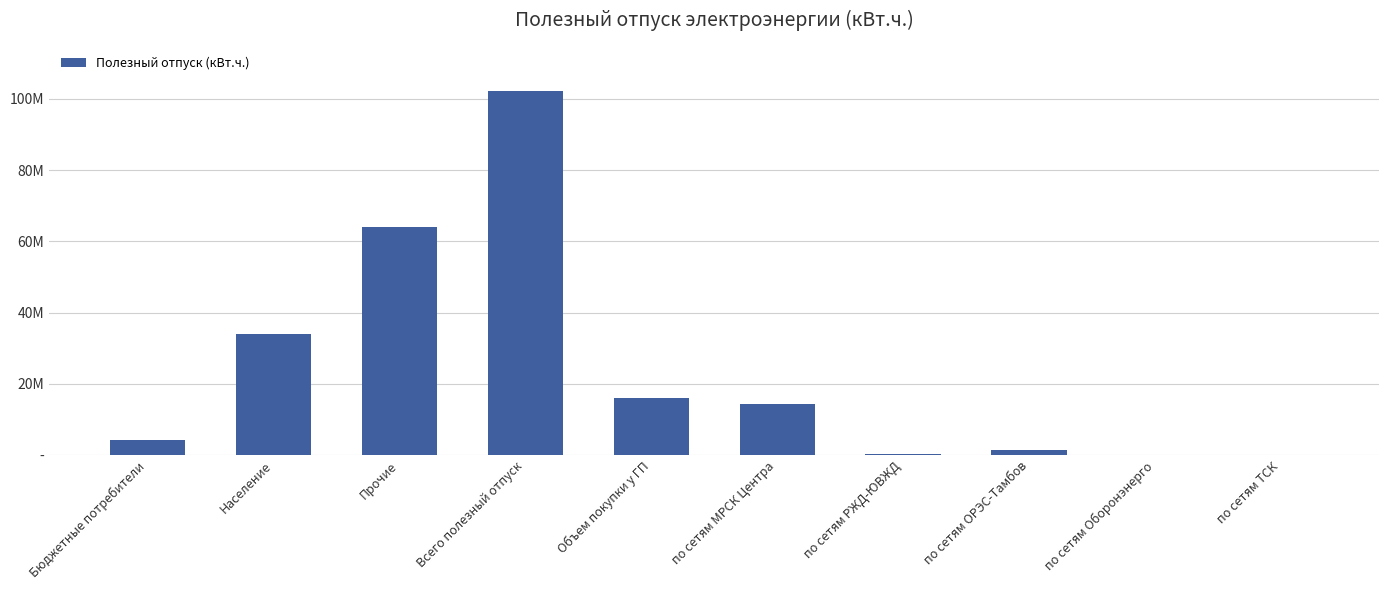

What is the change in value from Всего полезный отпуск to по сетям РЖД-ЮВЖД?

-102032920